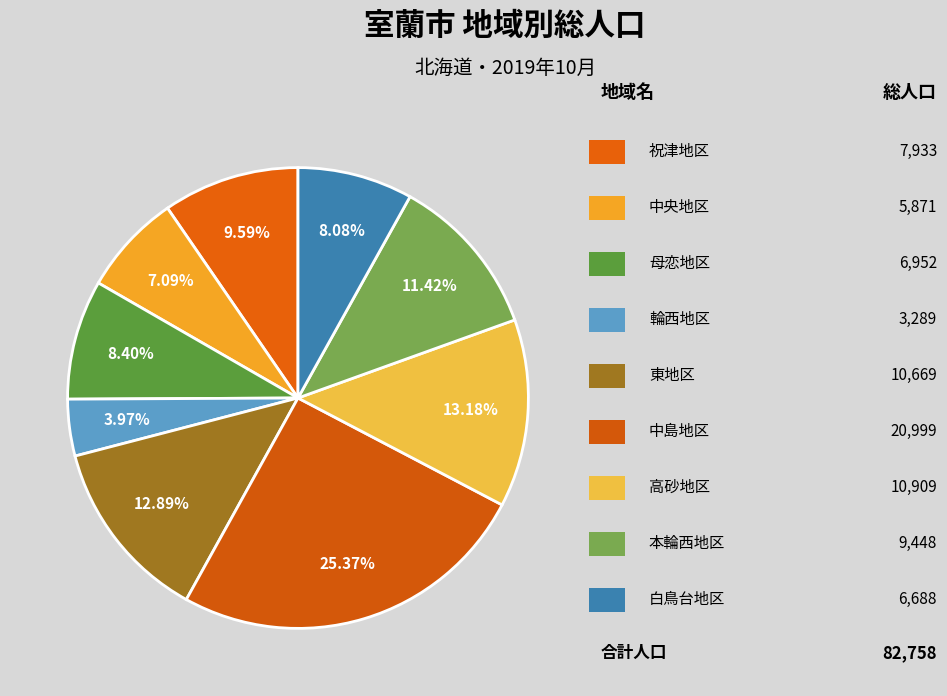

Is there any slice that represents more than half of the pie?

No